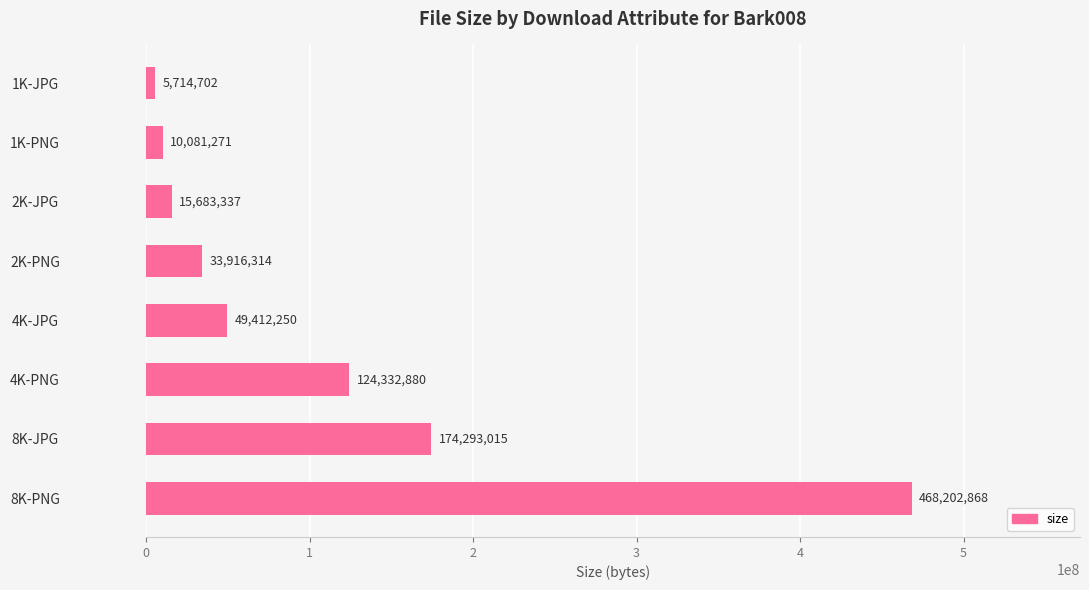

What is the change in value from 1K-JPG to 4K-PNG?

+118618178